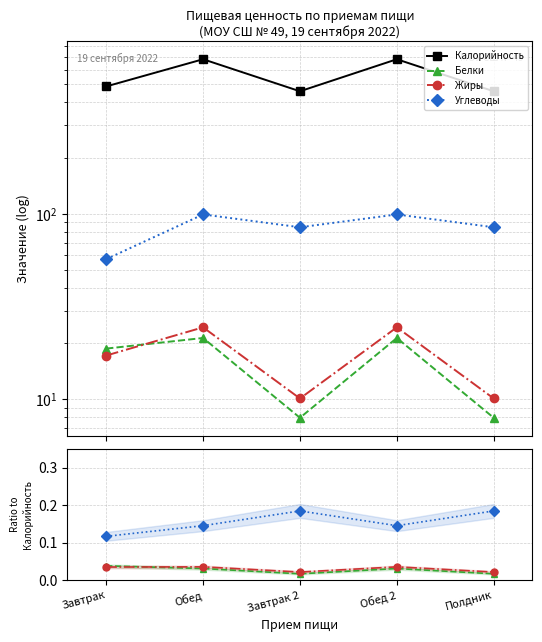

At which label does Калорийность first exceed 486?

Завтрак